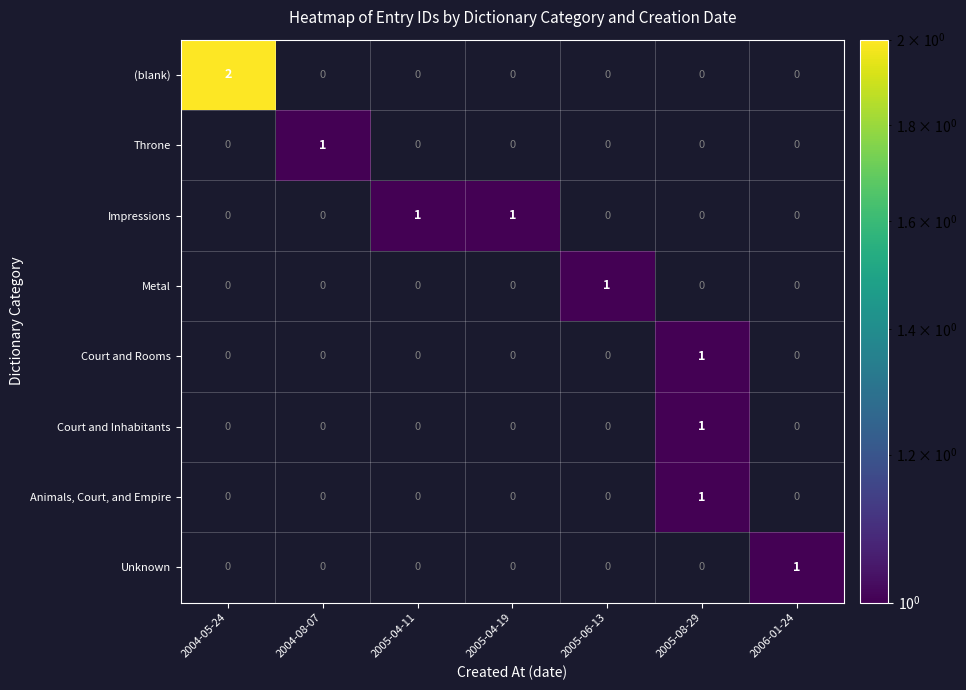

Which label corresponds to the smallest value in the chart?

2004-08-07